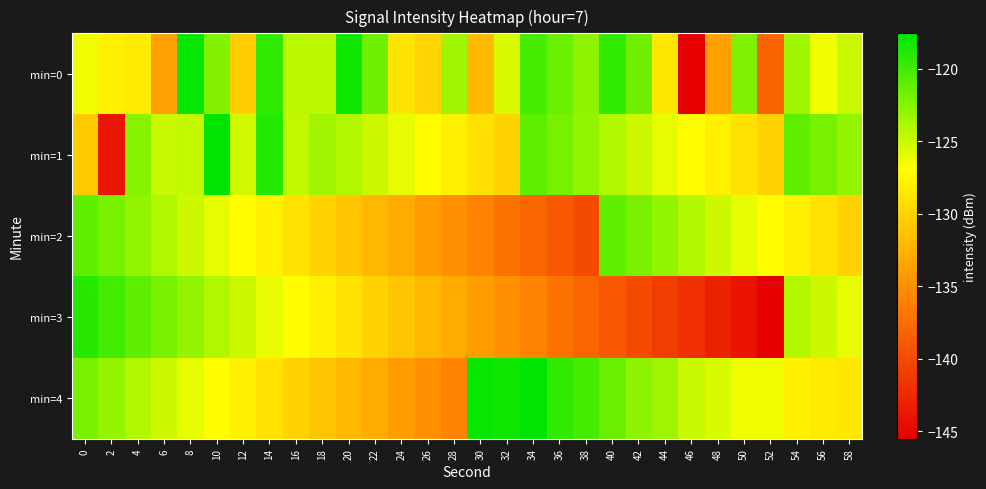

What is the total value across all series at 8?

-616.5